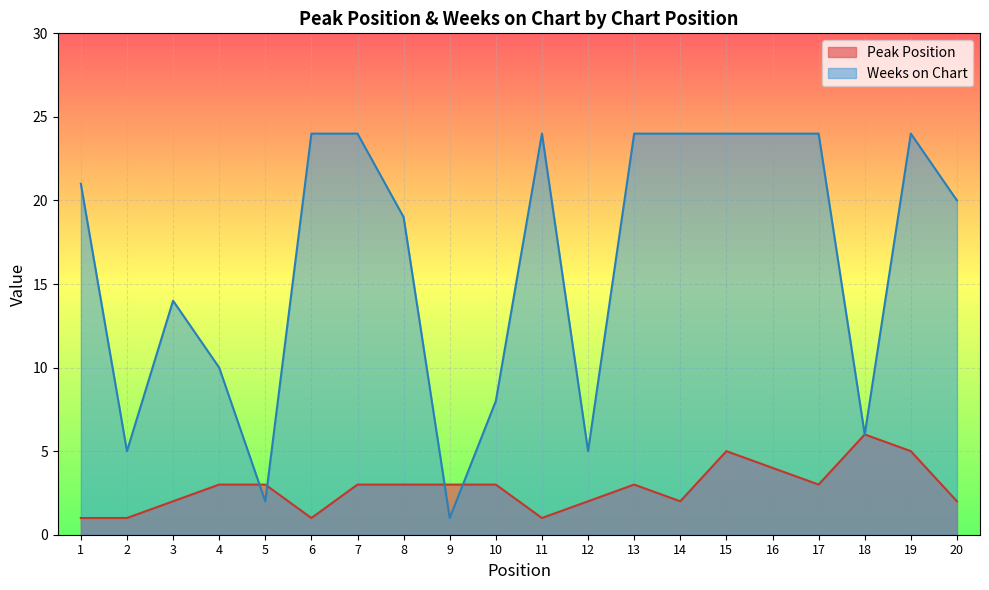

What are all the series names shown in the legend?

Peak Position, Weeks on Chart